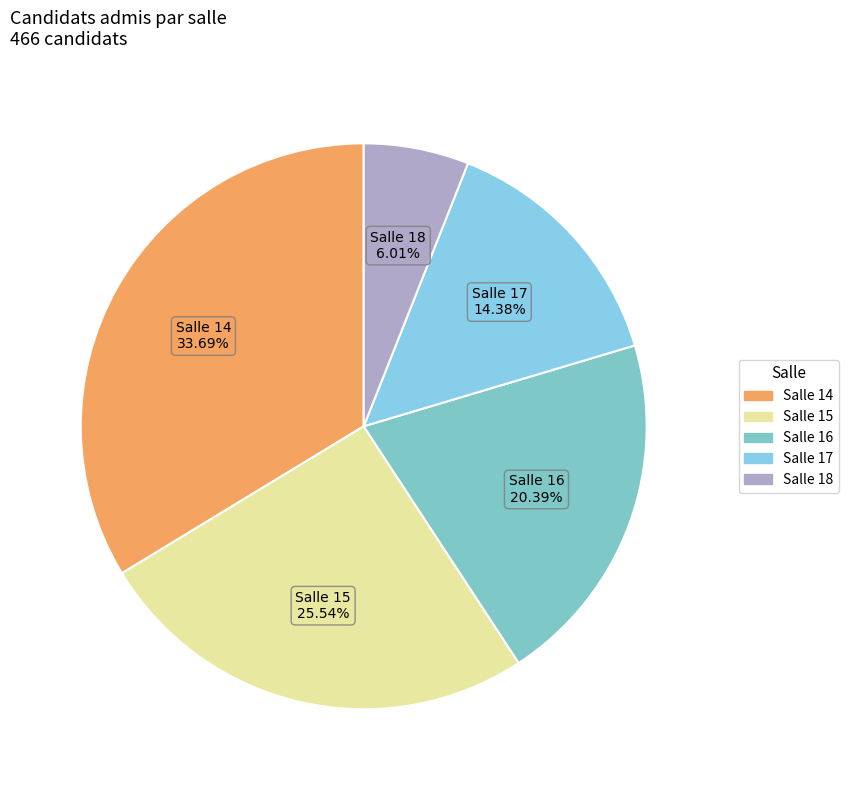

What percentage is the Salle 14 slice, to the nearest percent?

34%